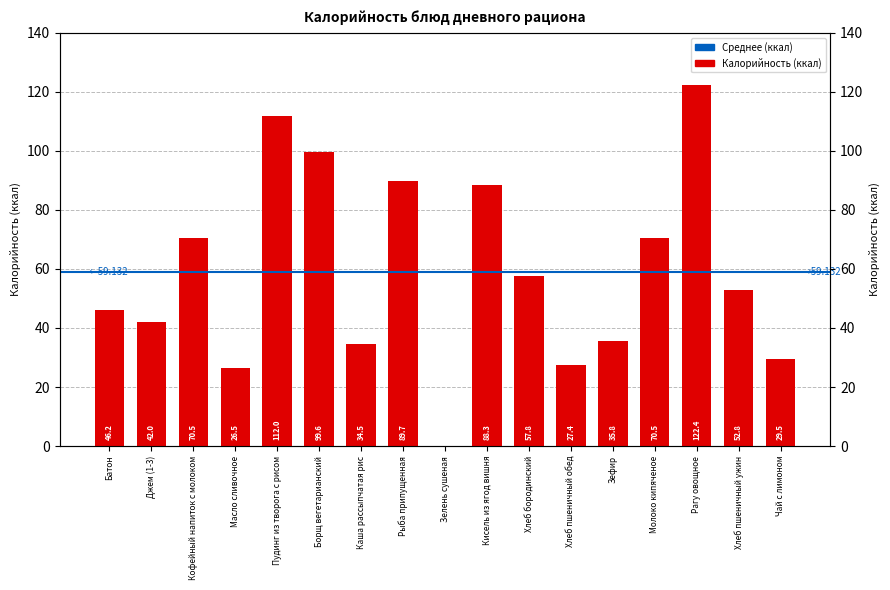

The value at Кофейный напиток с молоком is 70.5. True or false?

True